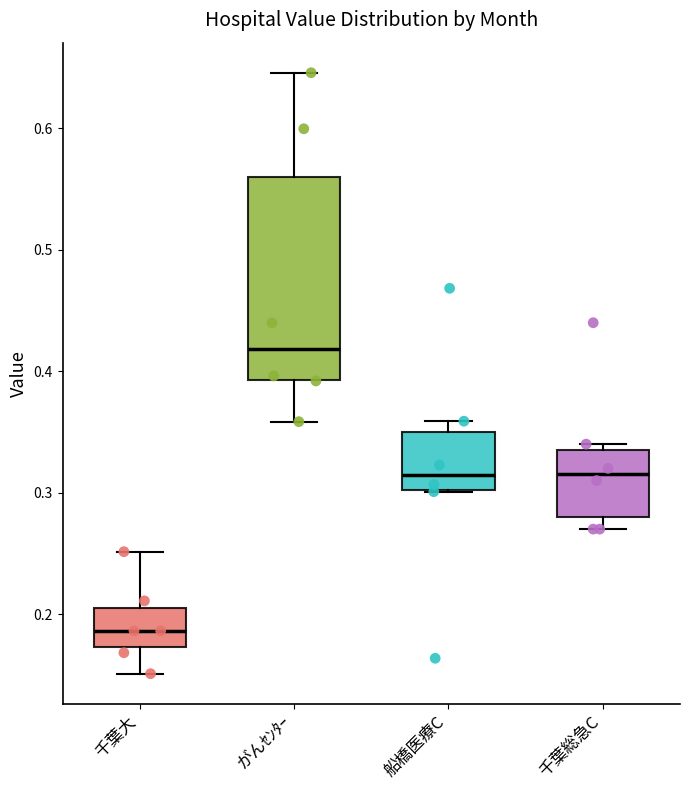

Which box has the lowest median line?

千葉大